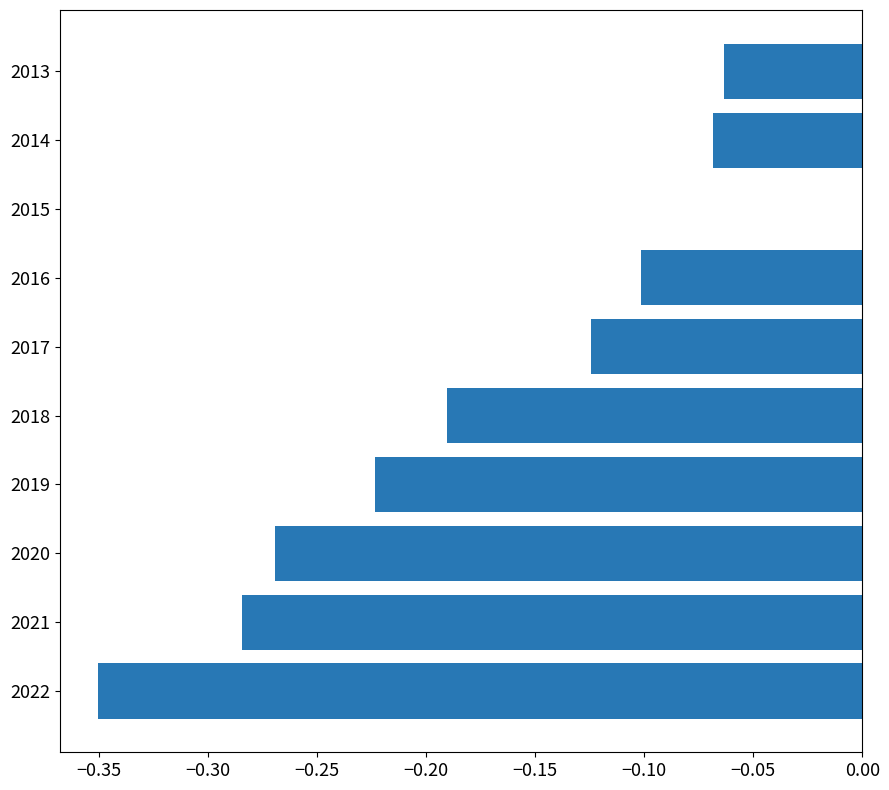

Are the bars horizontal?

Yes